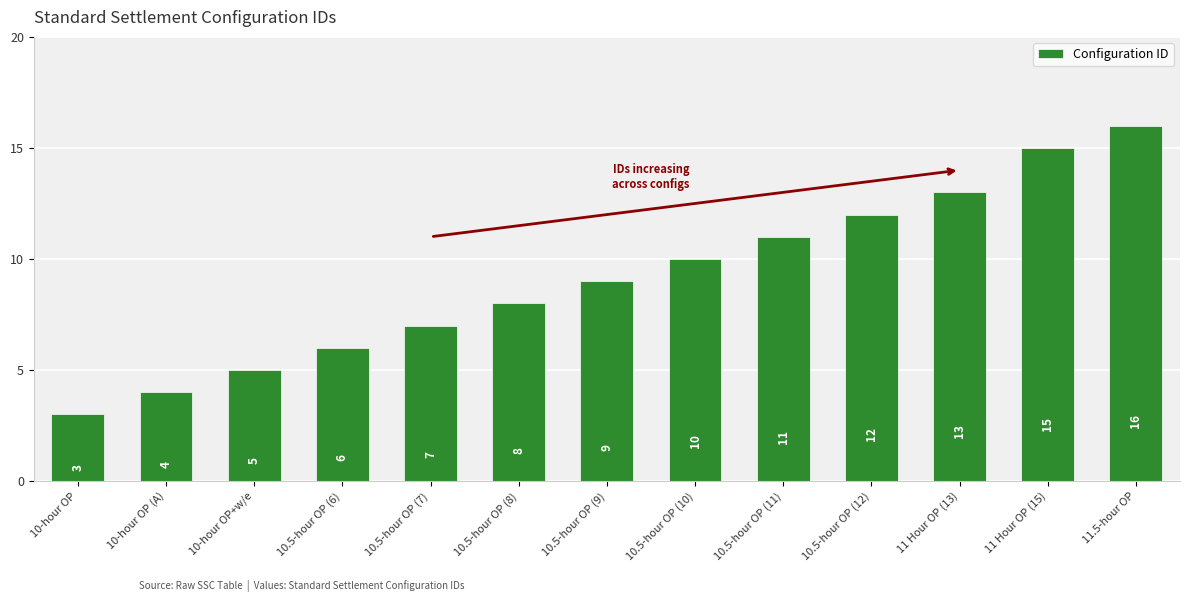

How many bars are there in total?

13